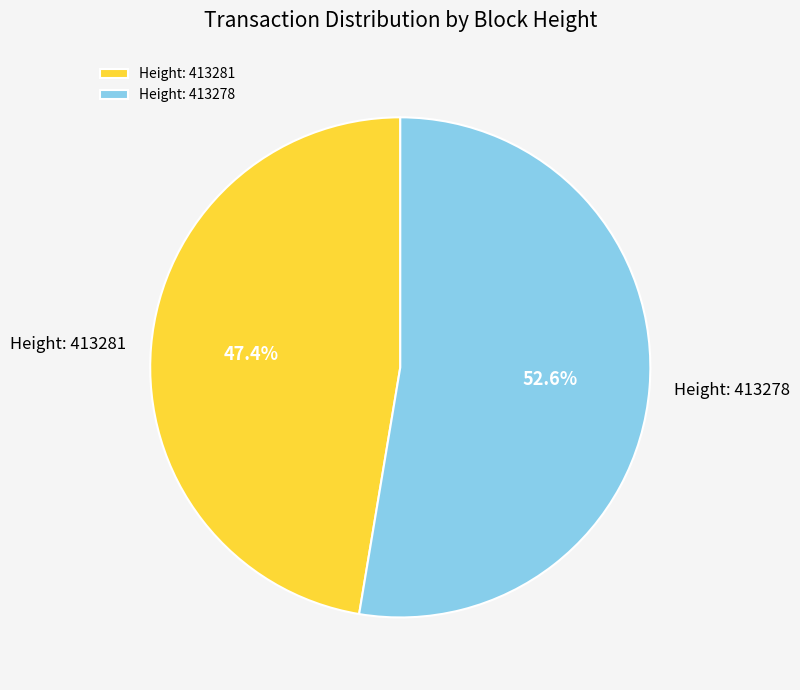

Is the sum of Height: 413278 and Height: 413281 greater than half?

Yes